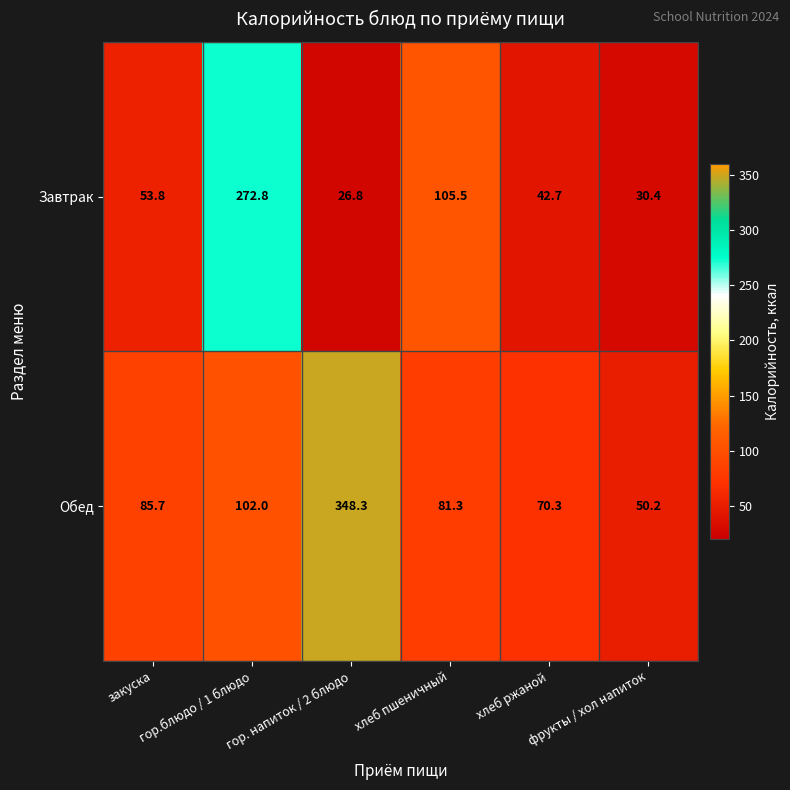

What is the sum of all Завтрак values?

532.0